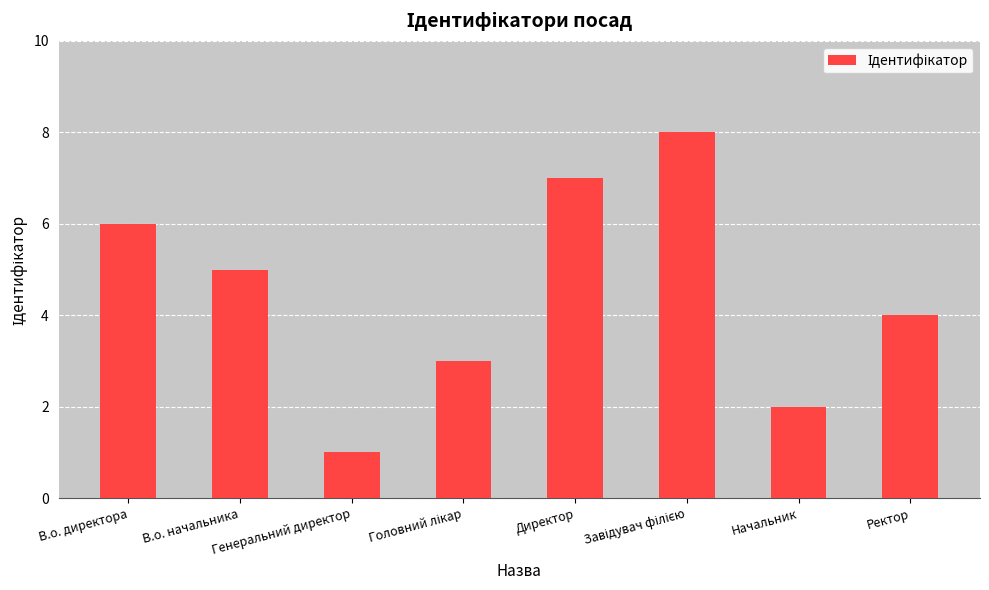

How many data points are less than 5?

4